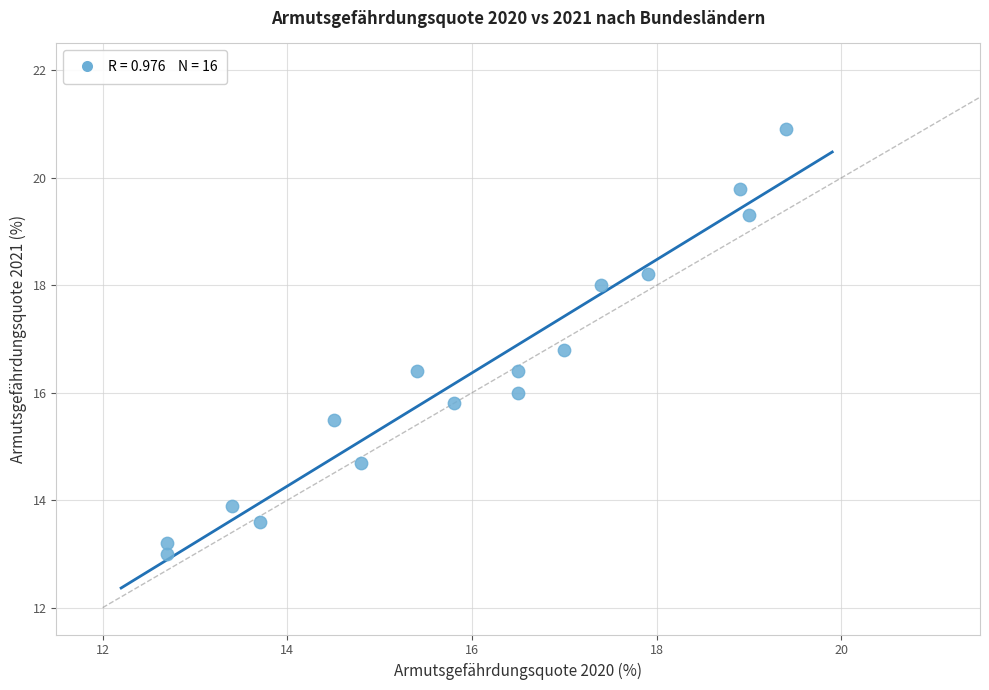

What is the range of X values (max minus min)?

6.7